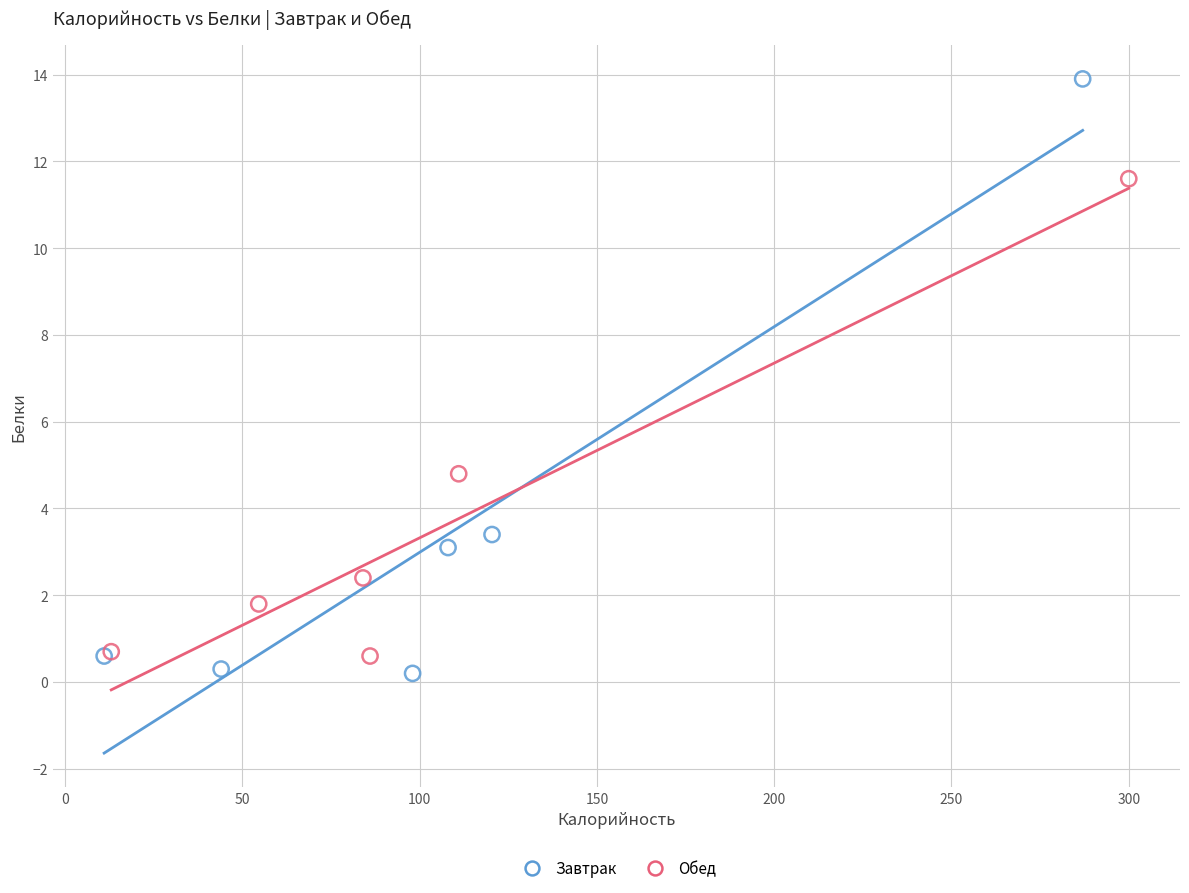

Which series has the largest Y range (max minus min)?

Завтрак